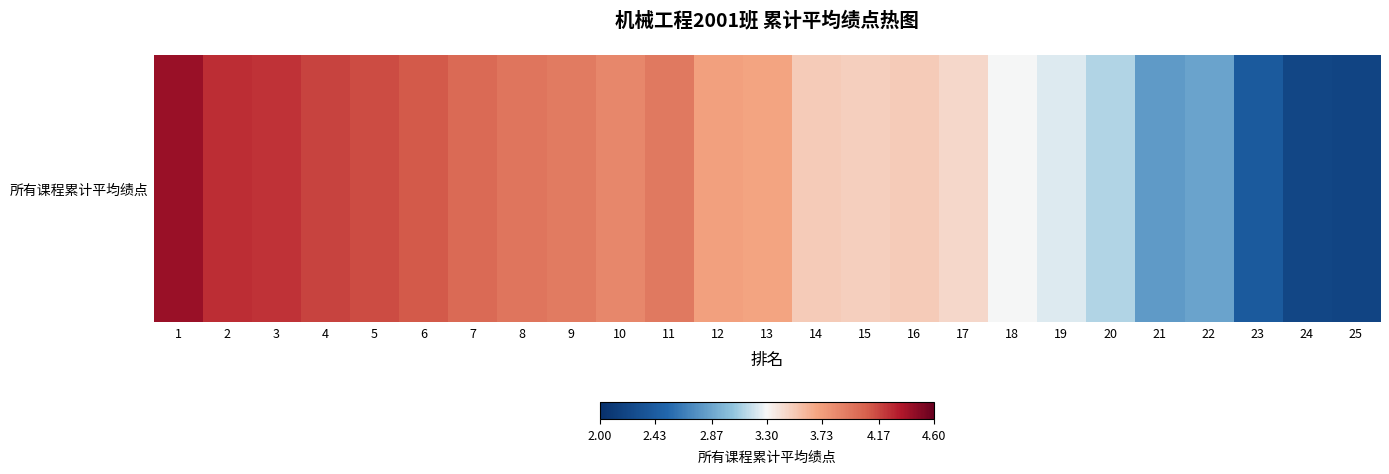

List the labels in order of value, largest first.

1, 2, 3, 4, 5, 6, 7, 8, 11, 9, 10, 12, 13, 14, 16, 15, 17, 18, 19, 20, 22, 21, 23, 24, 25